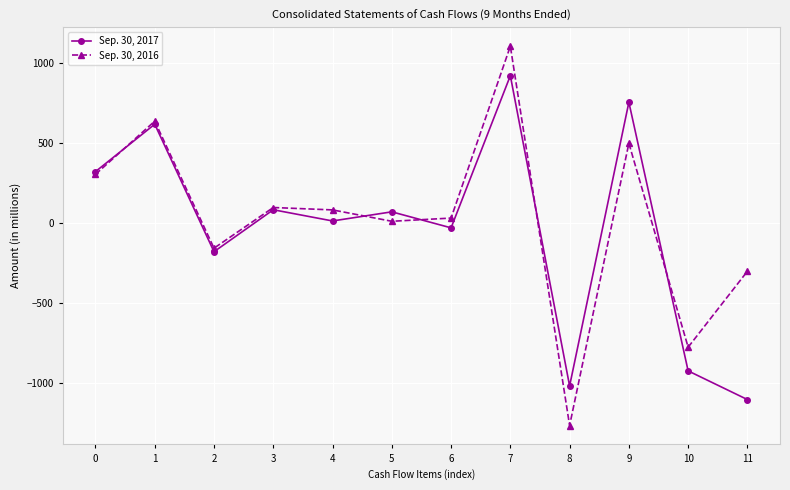

At which category does the chart reach its minimum across all series?

8